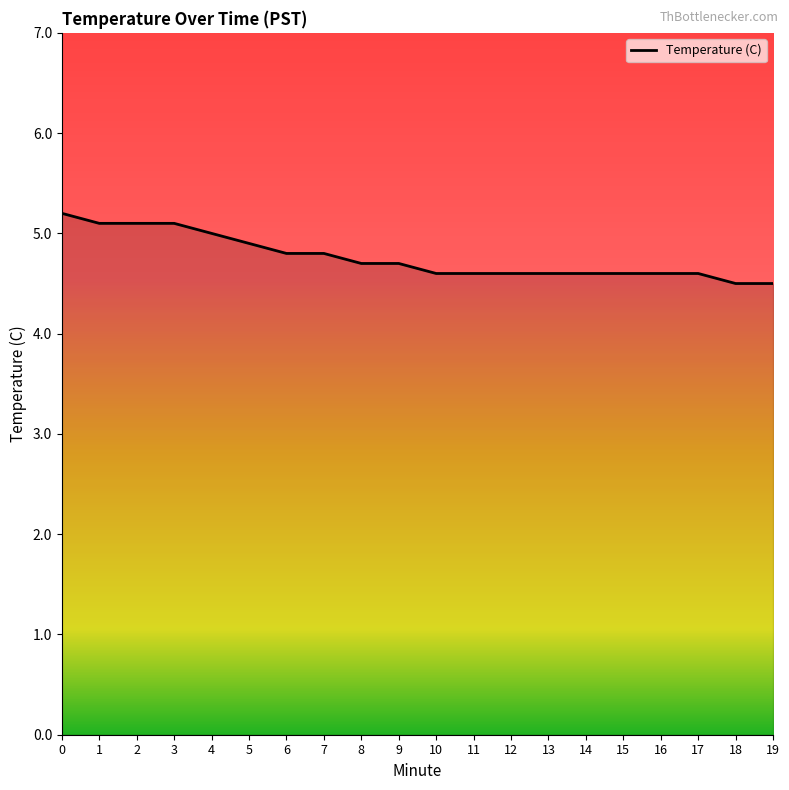

What is the sum of all values?

95.2